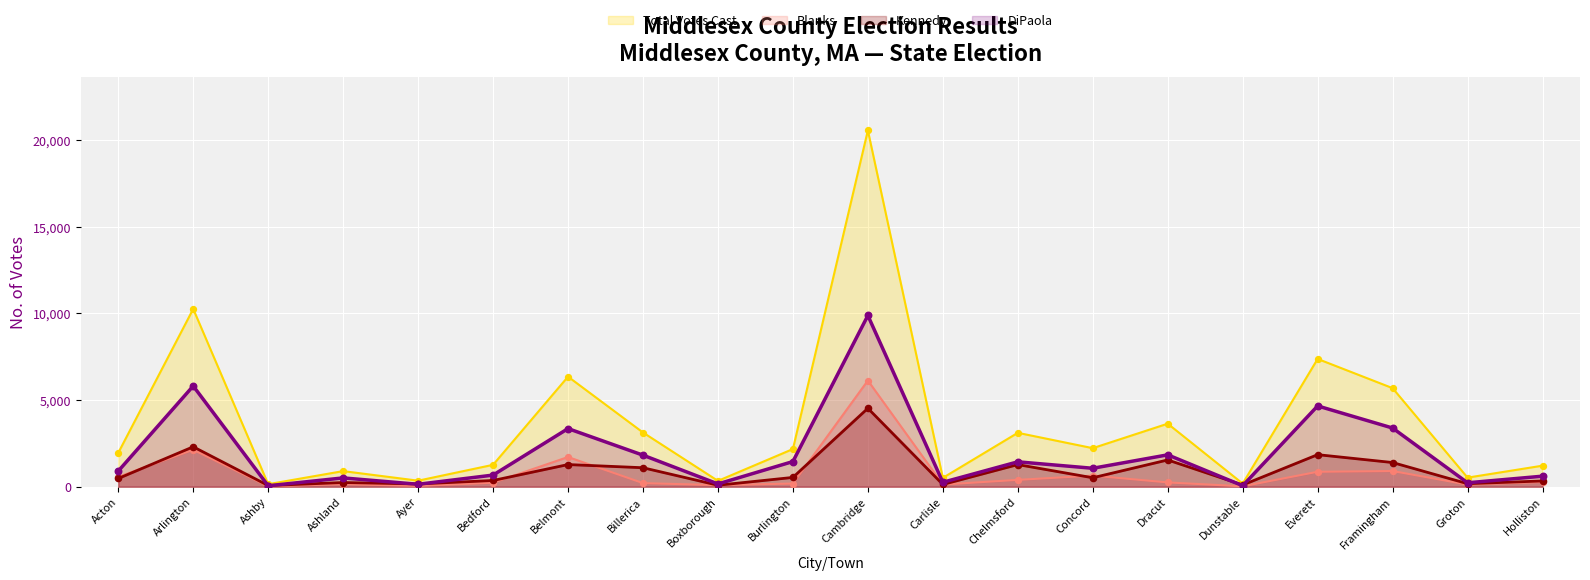

At which category is the sum across all series the highest?

Cambridge